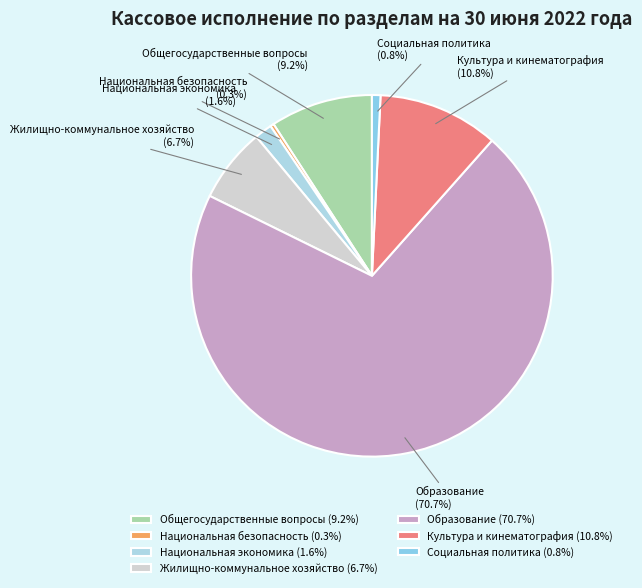

True or false: Социальная политика accounts for 1% of the total.

True